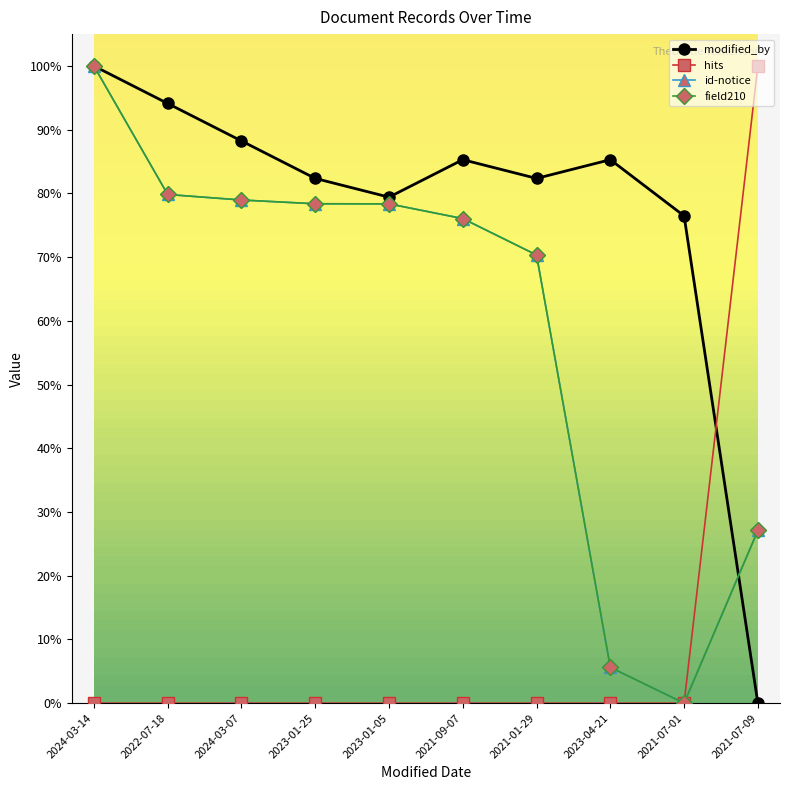

What is the value of the modified_by point at the 1st from the left?

100.0